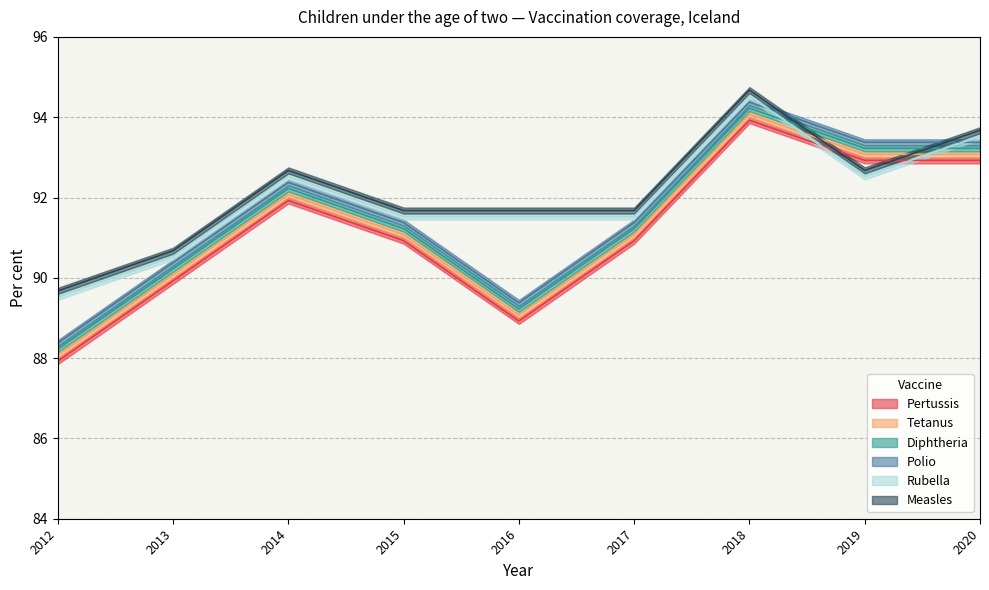

Reading right to left, transcribe all the data shown in this chart.

Pertussis: 92.9	92.9	93.9	90.9	88.9	90.9	91.9	89.9	87.9
Tetanus: 93.1	93.1	94.1	91.1	89.1	91.1	92.1	90.1	88.1
Diphtheria: 93.2	93.2	94.2	91.2	89.2	91.2	92.2	90.2	88.2
Polio: 93.4	93.4	94.4	91.4	89.4	91.4	92.4	90.4	88.4
Rubella: 93.5	92.5	94.5	91.5	91.5	91.5	92.5	90.5	89.5
Measles: 93.7	92.7	94.7	91.7	91.7	91.7	92.7	90.7	89.7